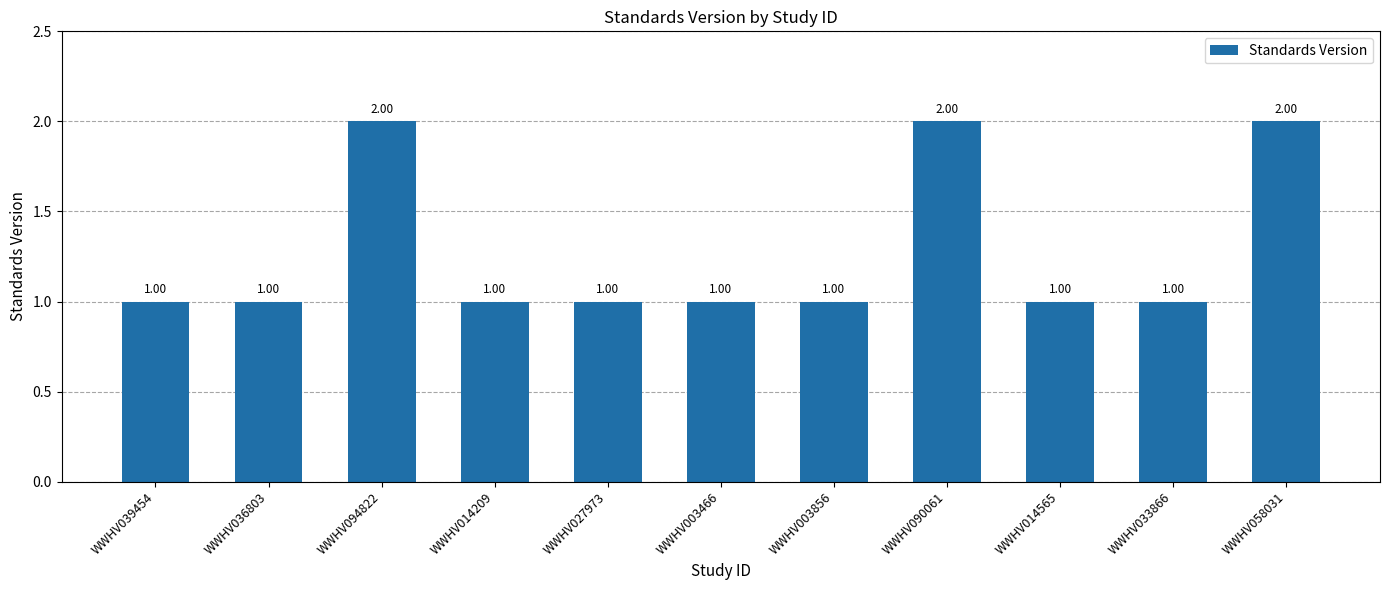

Are the bars grouped side by side (vs. stacked)?

No